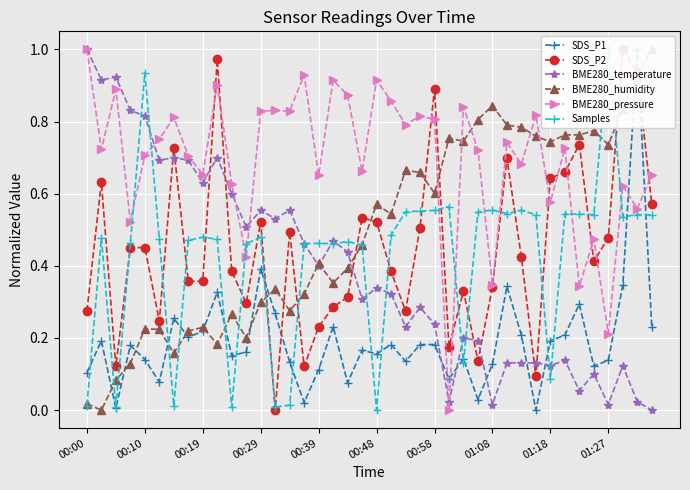

True or false: BME280_pressure has more than 1 interior local peaks.

True